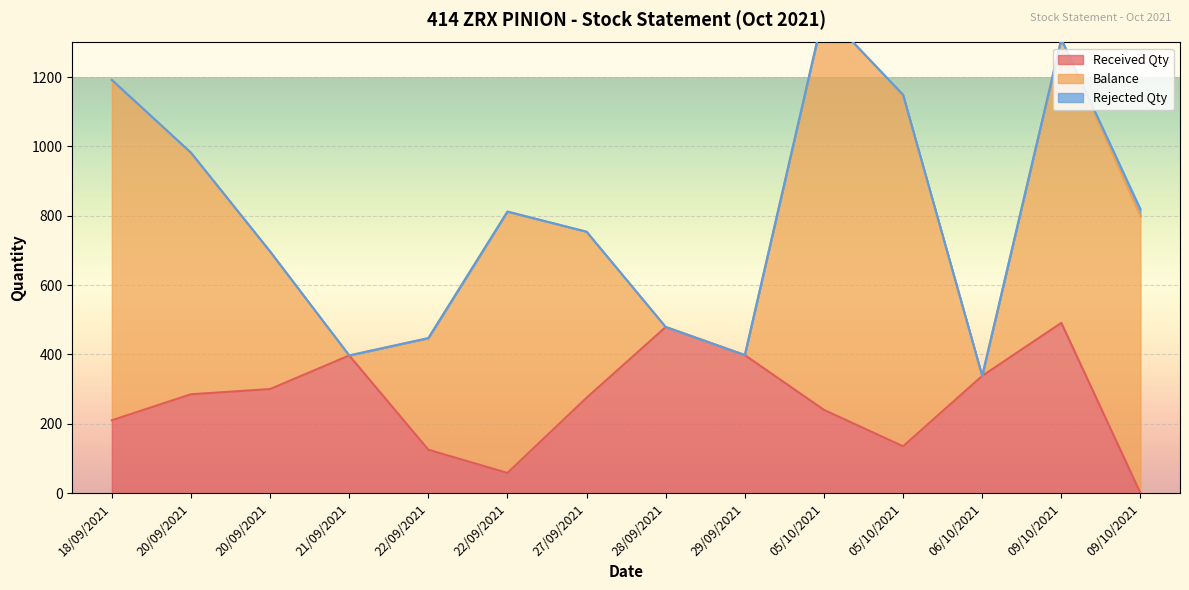

What is the label of the 10th point from the right?

22/09/2021